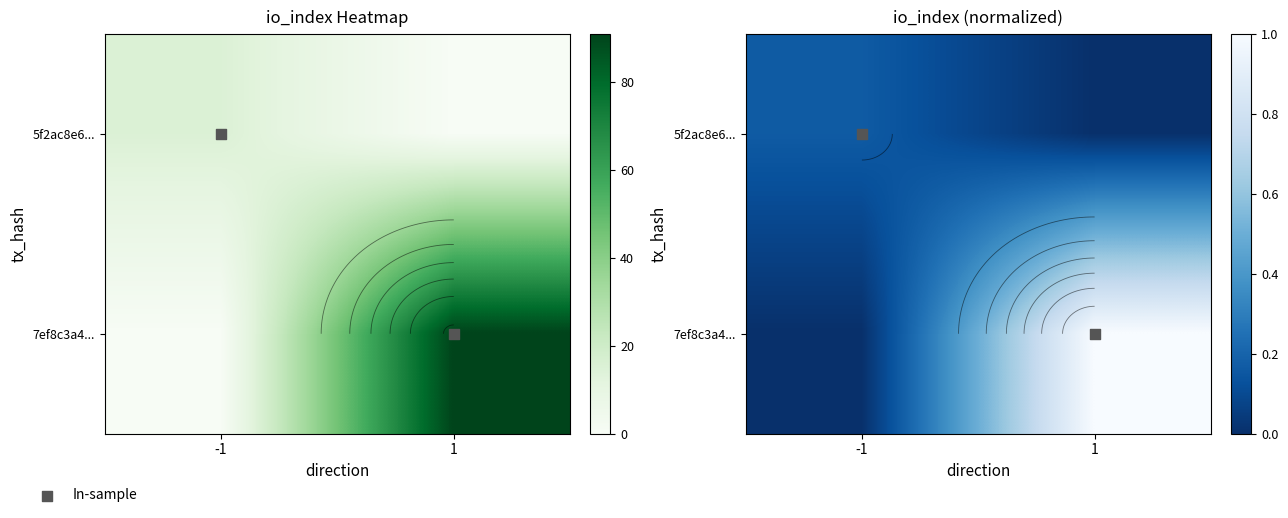

The value of 7ef8c3a4... at -1 is 0.0. True or false?

True